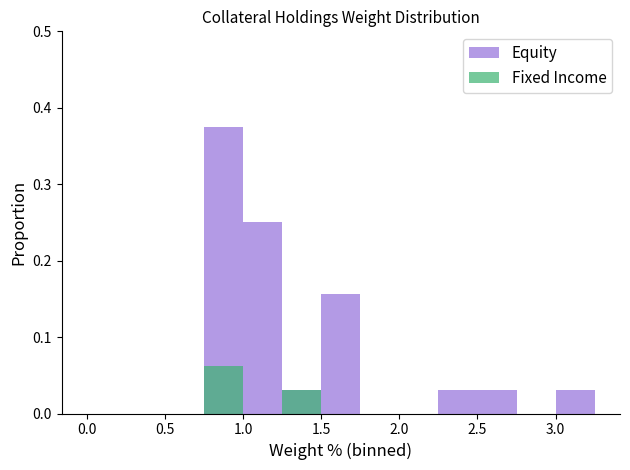

How many groups of bars are there?

13